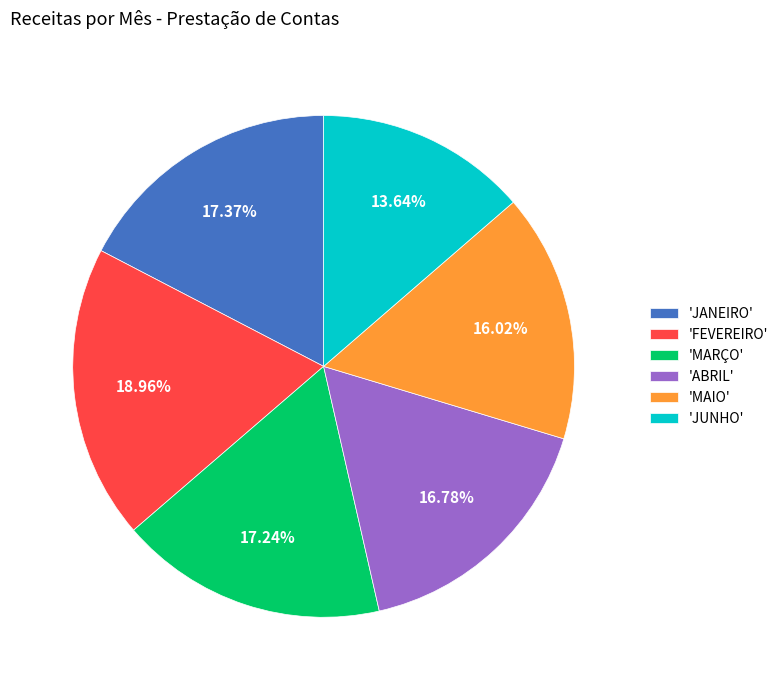

Combined, do 'MAIO' and 'JANEIRO' account for over 50%?

No